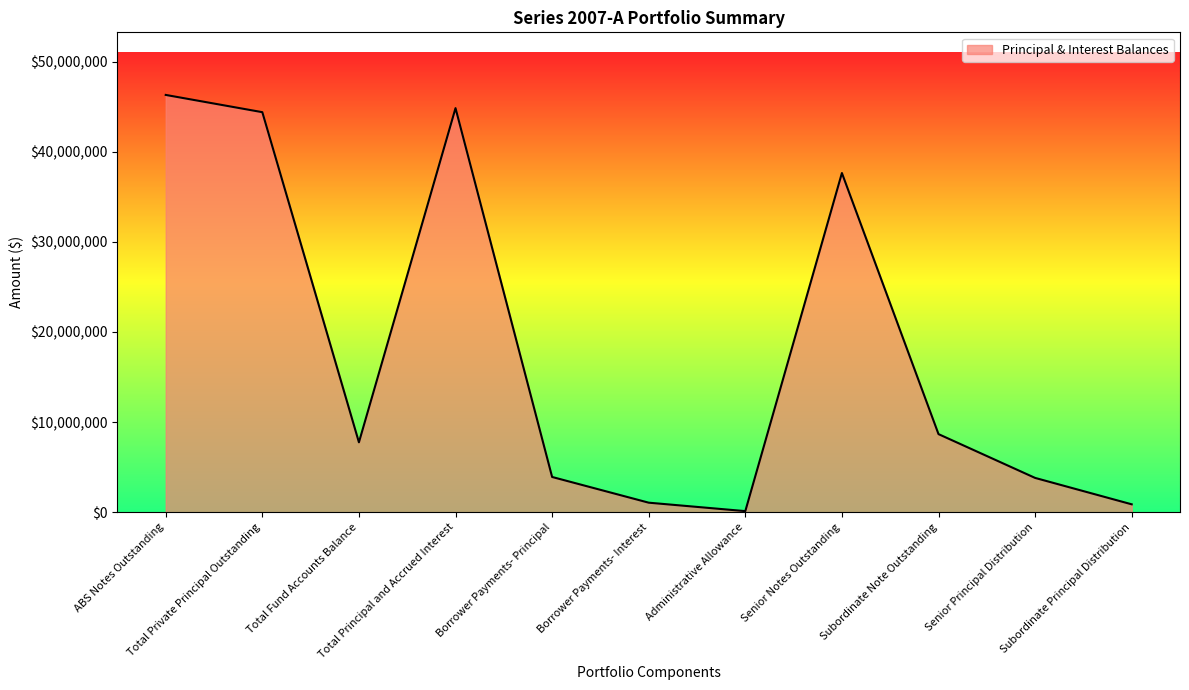

True or false: the data shows 46309878.0 at ABS Notes Outstanding.

True